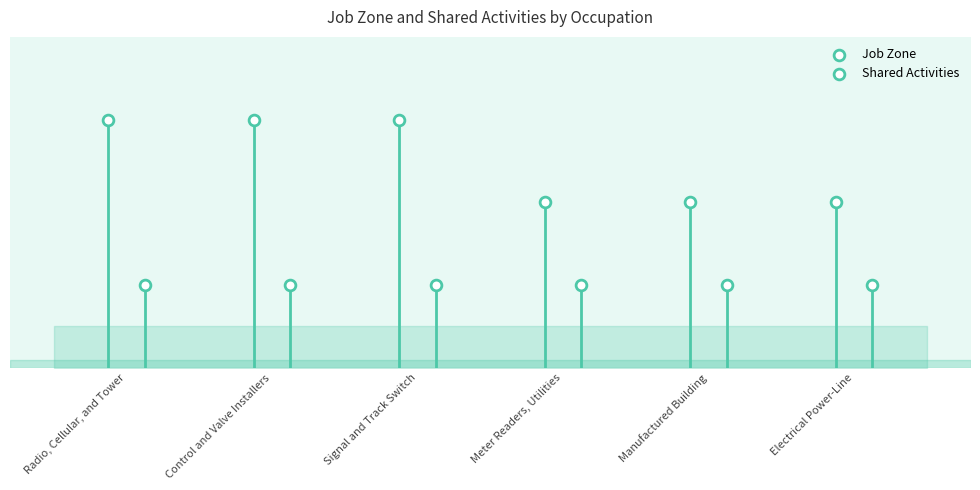

Which series contains the lowest Y value?

Shared Activities